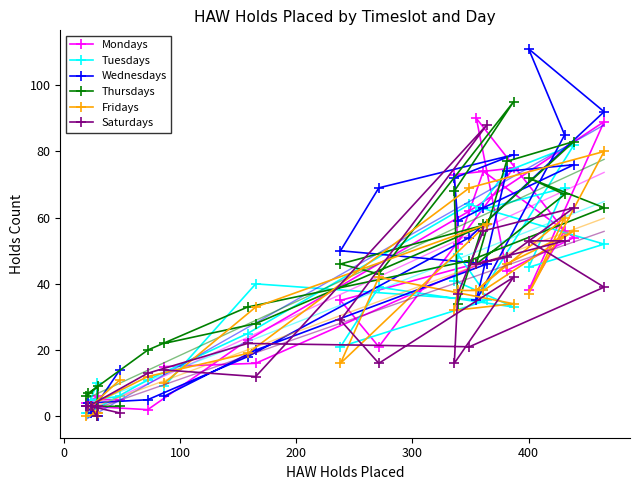

What are all the series names shown in the legend?

Mondays, Tuesdays, Wednesdays, Thursdays, Fridays, Saturdays